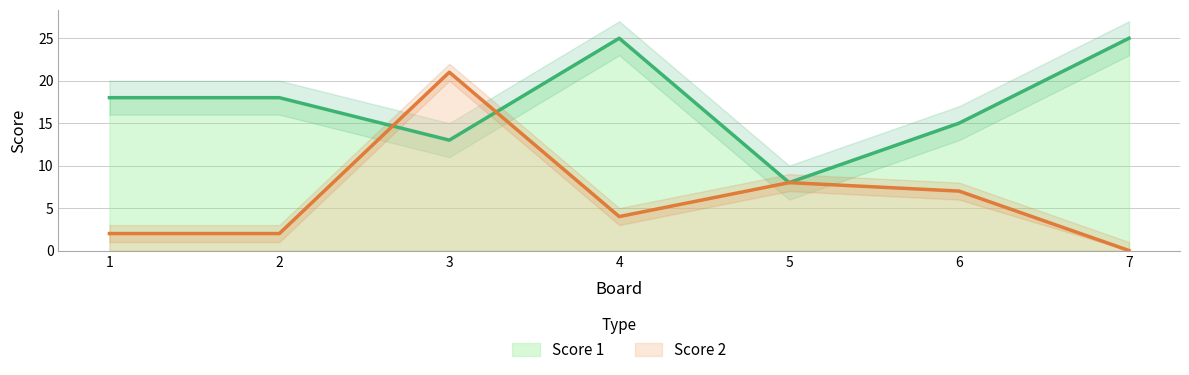

What is the difference between the Score 2 values at 1 and 7?

2